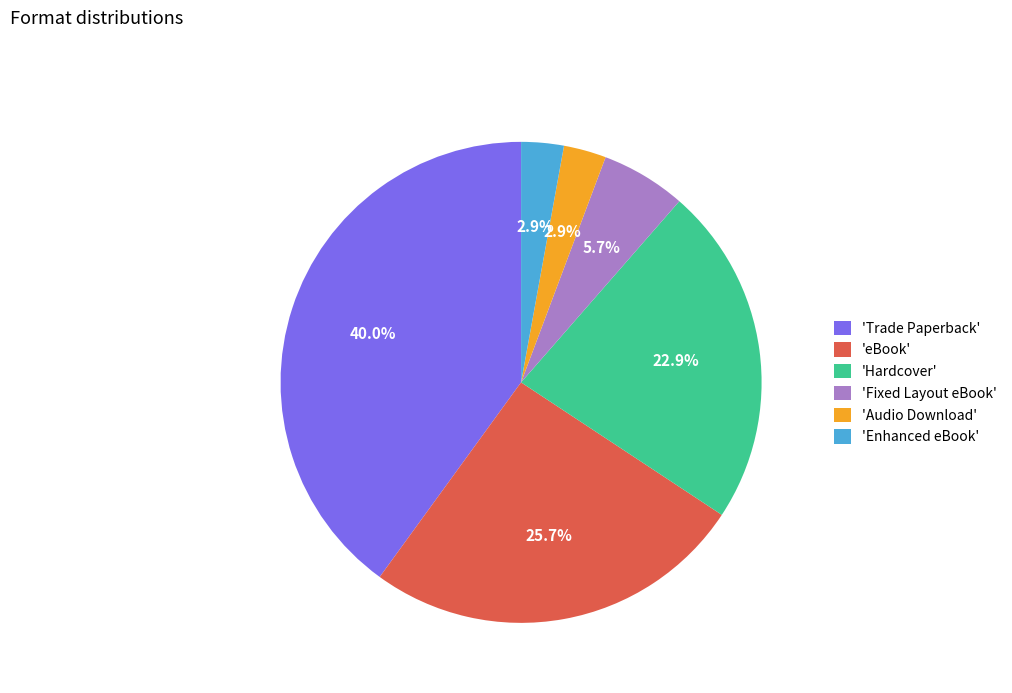

Between 'Trade Paperback' and 'eBook', which is larger?

'Trade Paperback'